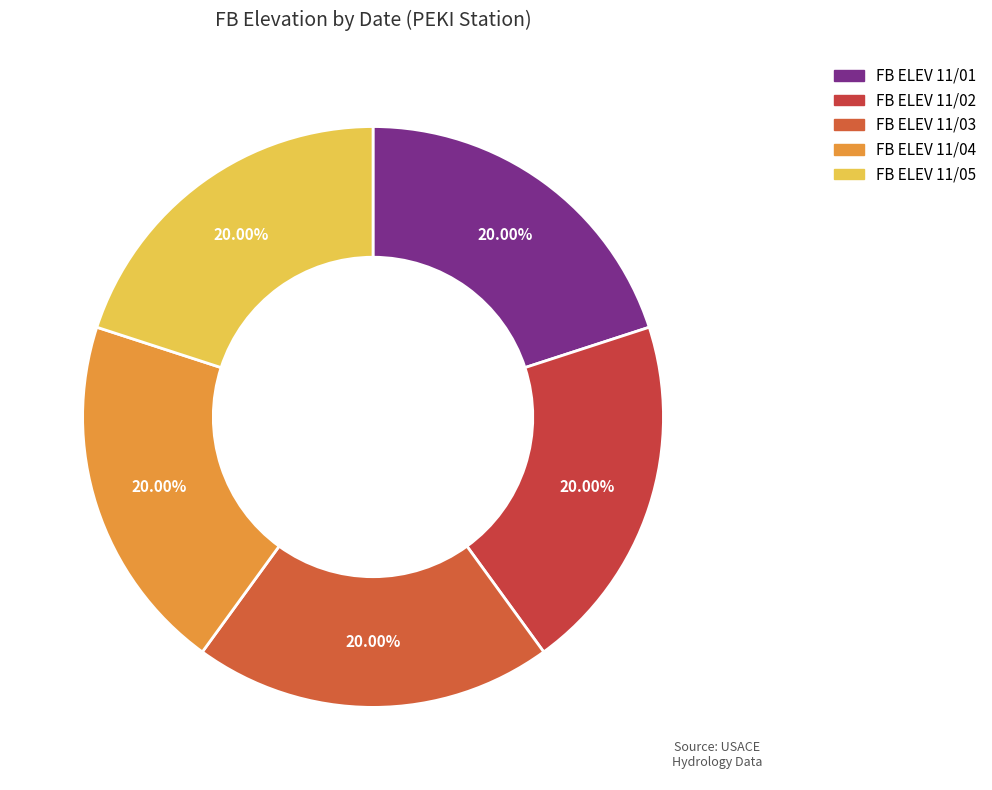

Count the number of slices in the pie.

5